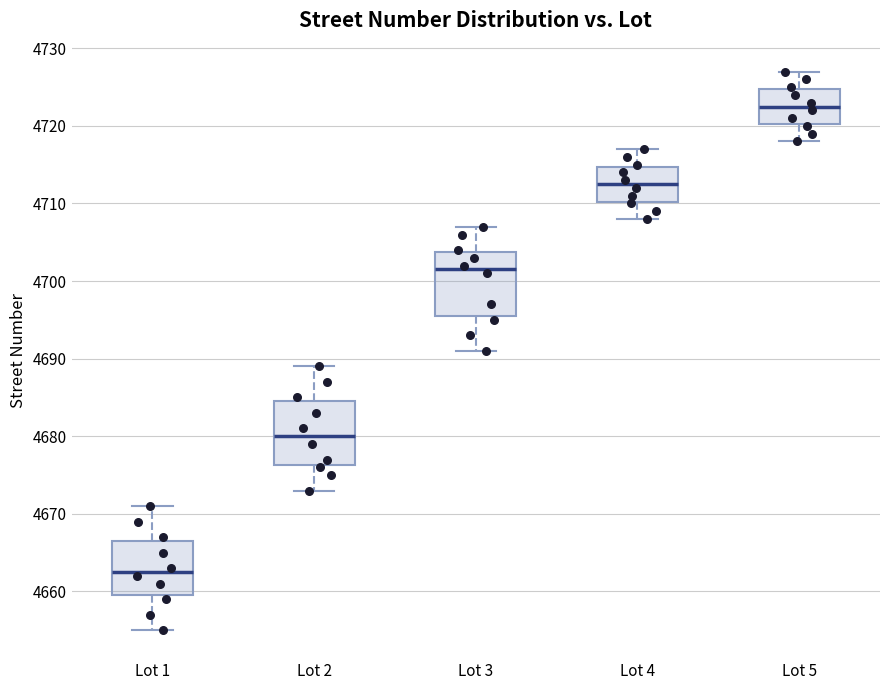

Reading left to right, transcribe this box plot: for each box, give where its median line is, the range the box spans, and where its two whiskers end, as read against the y-axis. The values are not printed on the chart, so give them approximately, as read against the axis.

Lot 1: median 4663, box 4660 to 4667, whiskers 4655 to 4671
Lot 2: median 4680, box 4676 to 4685, whiskers 4673 to 4689
Lot 3: median 4702, box 4696 to 4704, whiskers 4691 to 4707
Lot 4: median 4713, box 4710 to 4715, whiskers 4708 to 4717
Lot 5: median 4723, box 4720 to 4725, whiskers 4718 to 4727